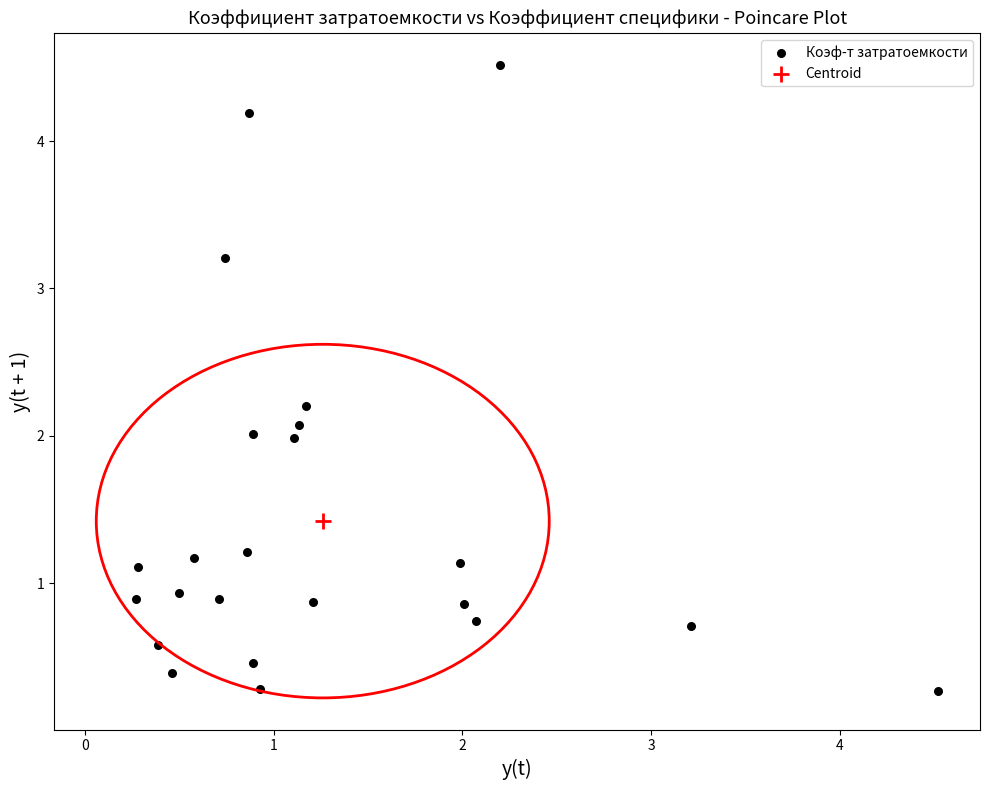

What are all the series names shown in the legend?

Коэф-т затратоемкости, Centroid